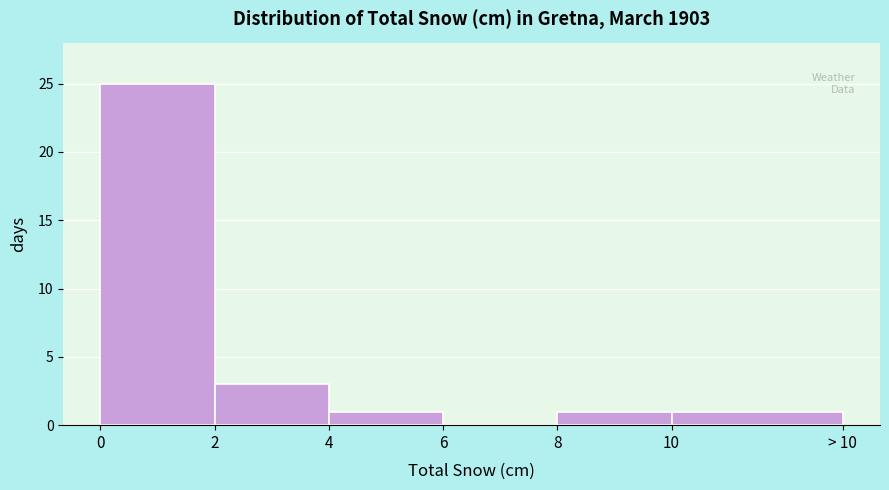

Reading left to right, what are all the values shown in this chart?

0=25	2=3	4=1	6=0	8=1	10=1